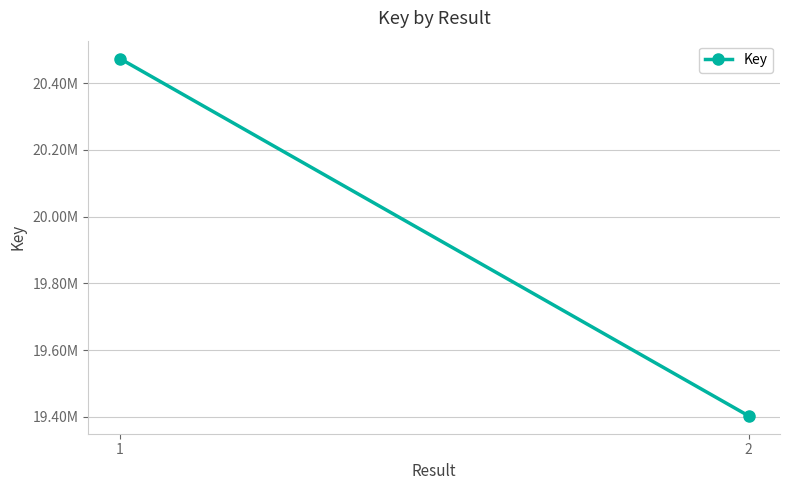

Reading left to right, transcribe all the data shown in this chart.

1=20473740	2=19403289